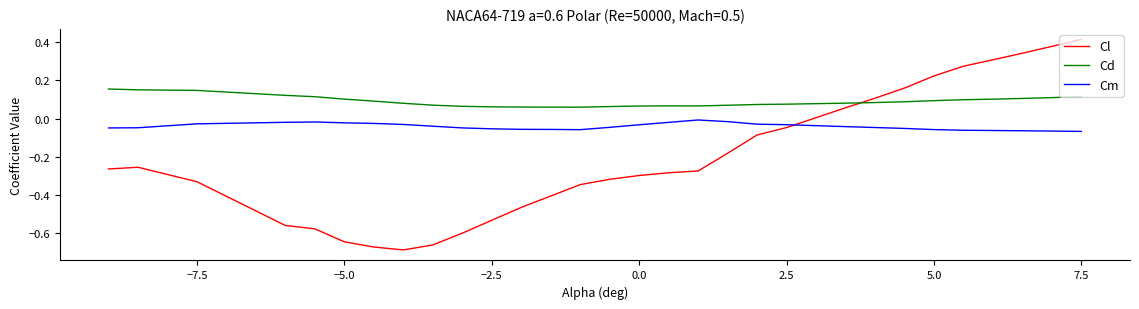

True or false: Cd and Cl cross at least once.

True